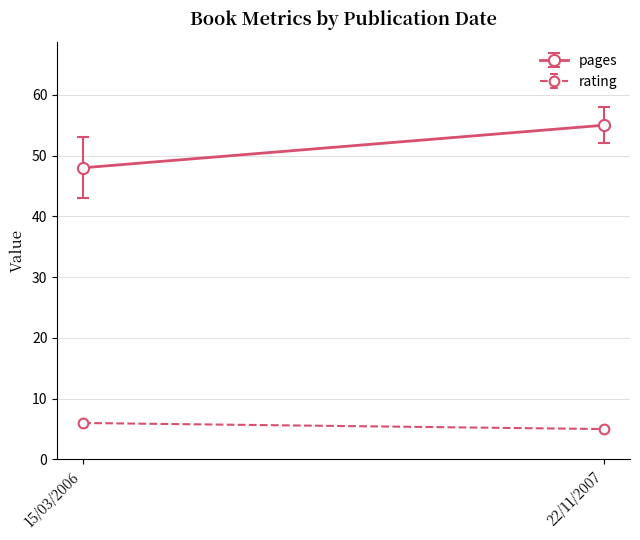

What is the sum of all rating values?

11